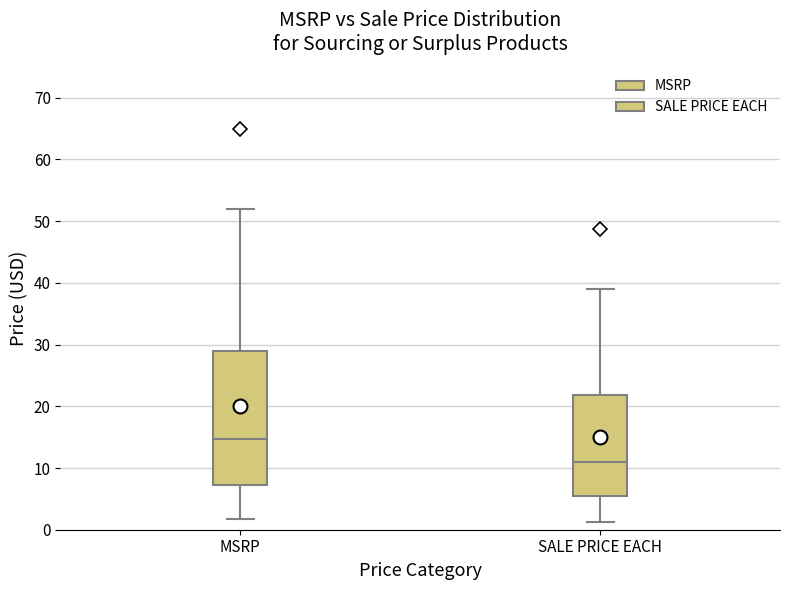

Where does the upper whisker of the box for MSRP end on the y-axis? The values are not printed on the chart, so give them approximately, as read against the axis.

52